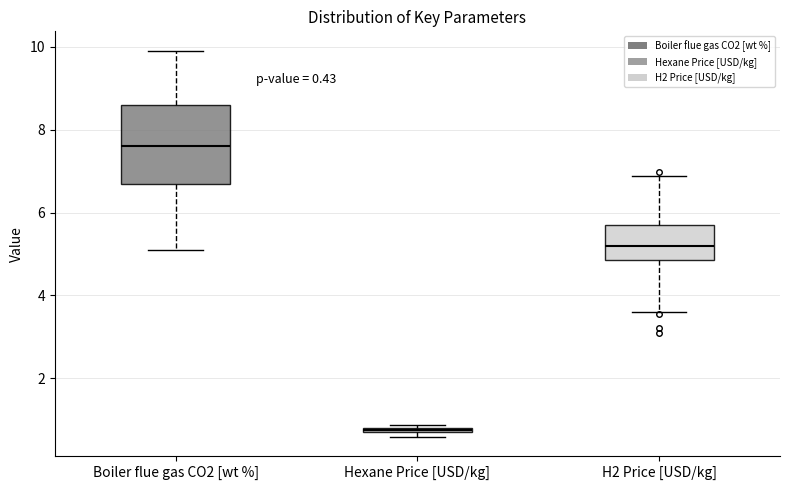

Comparing the boxes themselves (not the whiskers), which one is the tallest?

Boiler flue gas CO2 [wt %]